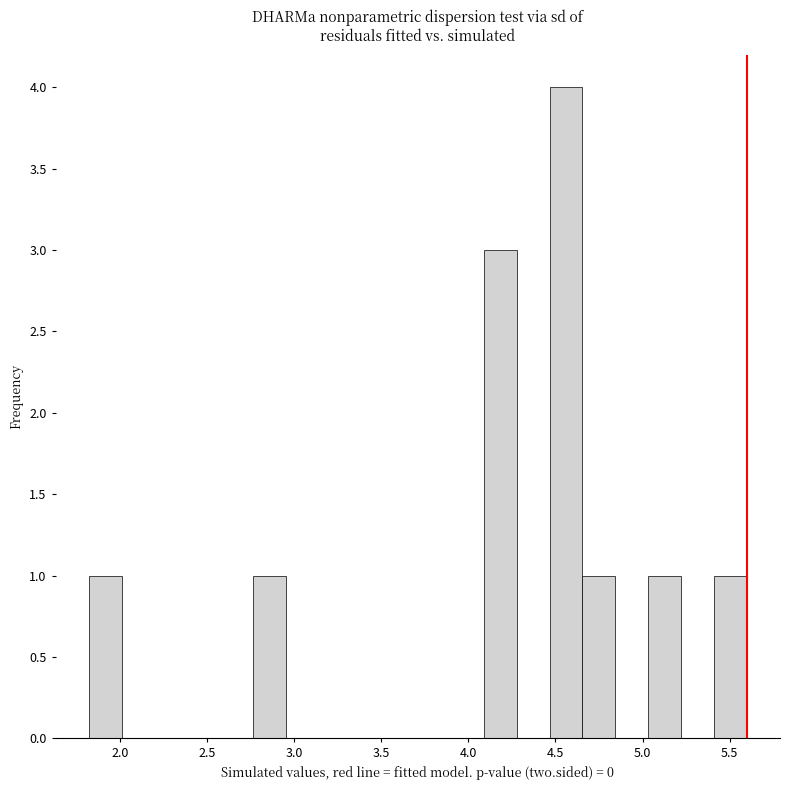

Read against the x-axis, roughly where is the centre of the tallest bar?

4.55